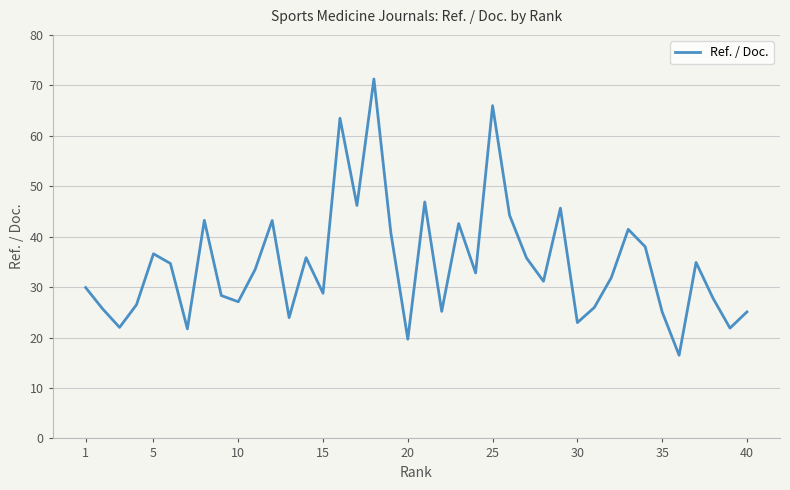

What is the minimum value shown in the chart?

16.5